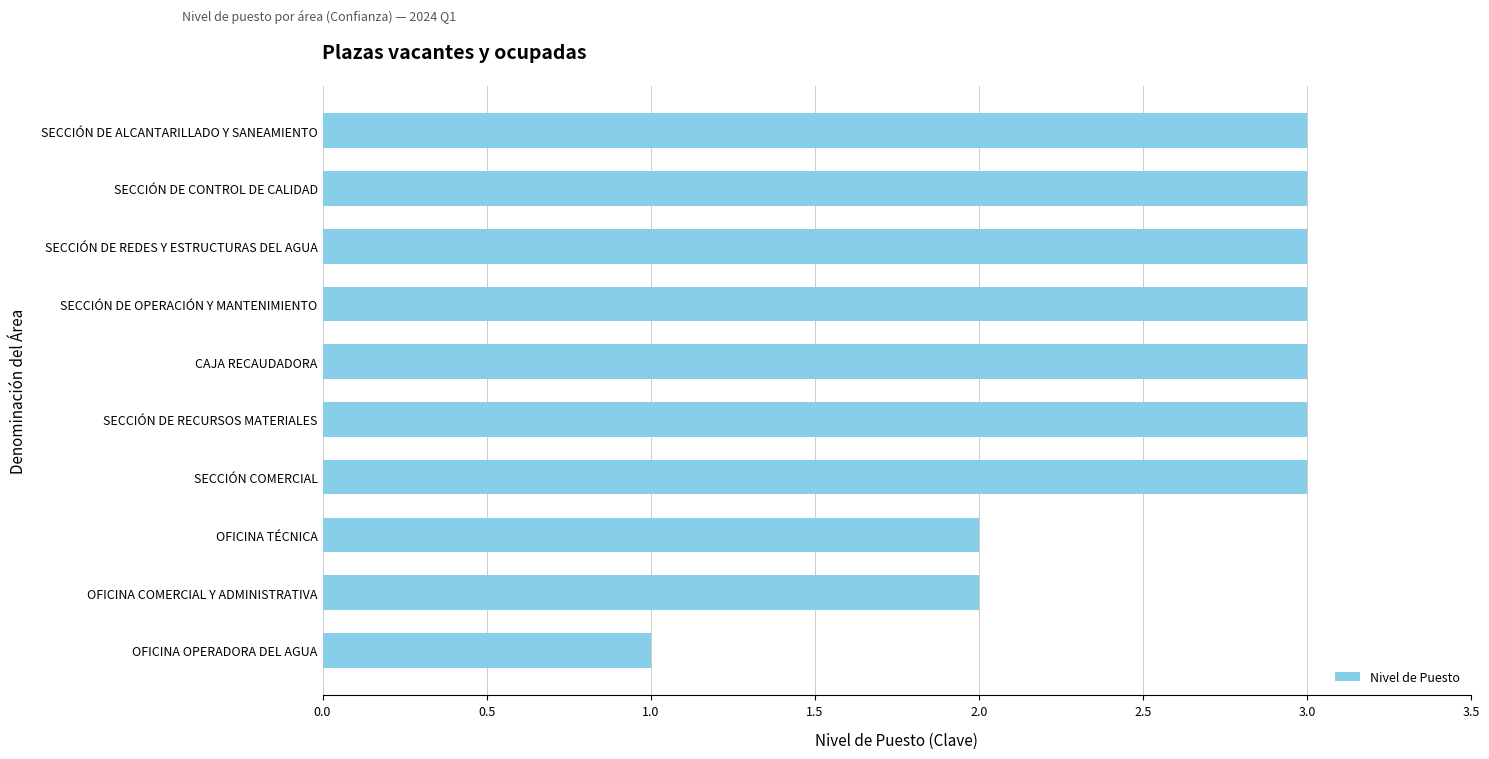

Approximately how many times larger is the value at SECCIÓN DE OPERACIÓN Y MANTENIMIENTO compared to SECCIÓN DE RECURSOS MATERIALES?

1.0